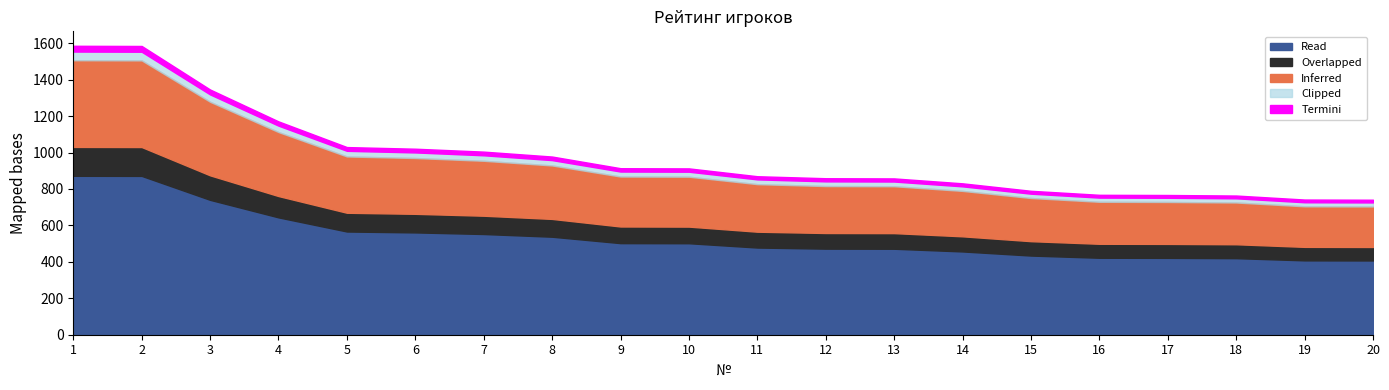

Which label corresponds to the largest value in the chart?

1